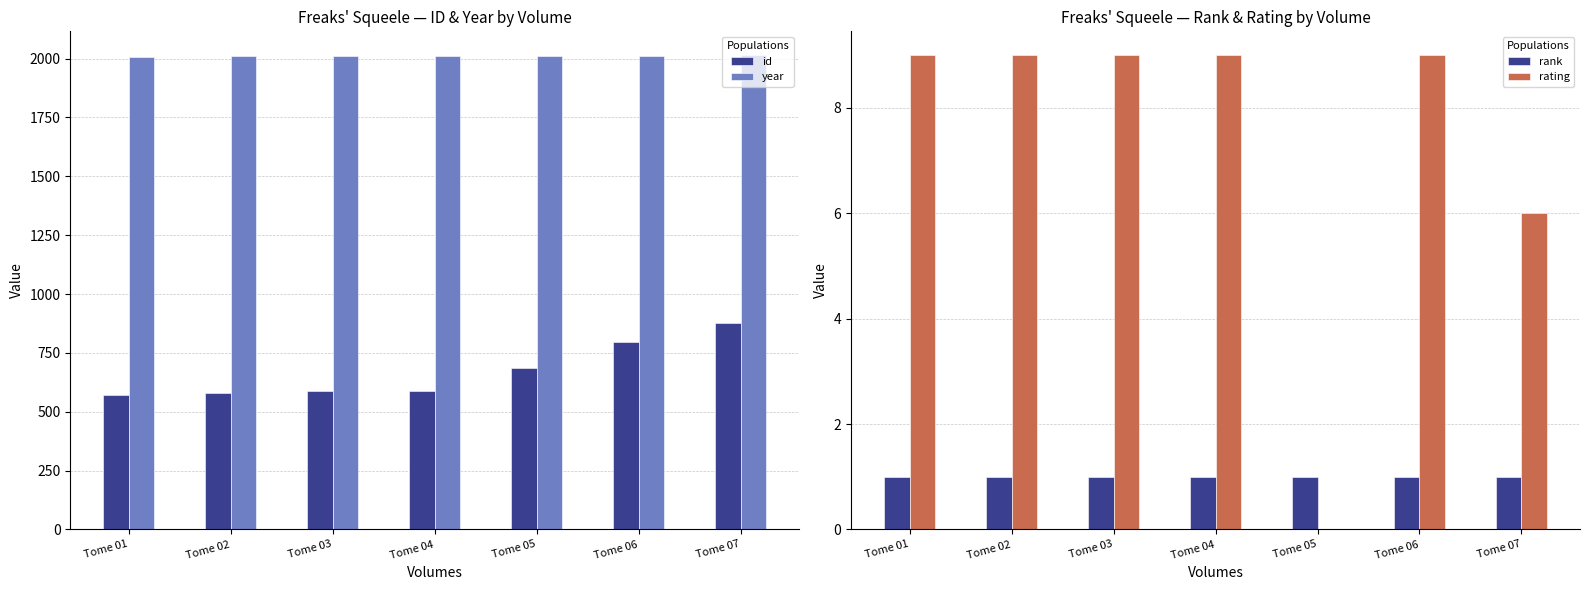

True or false: id has a value of 970 at Tome 03.

False